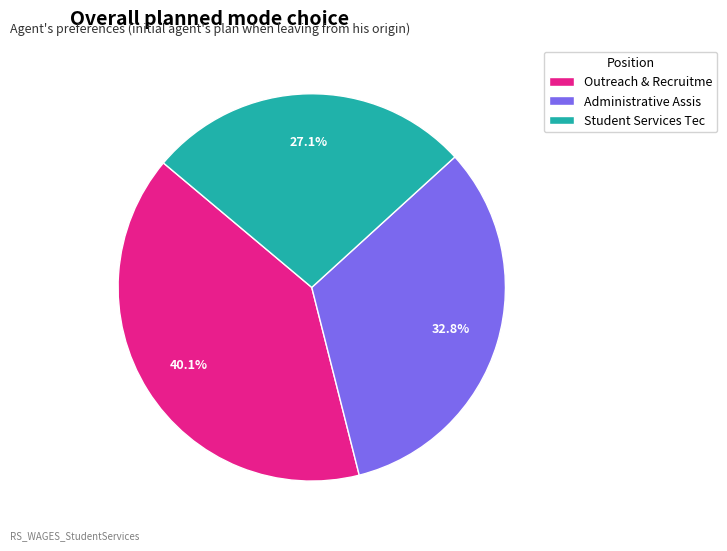

Which category has the smallest portion of the pie?

Student Services Tec